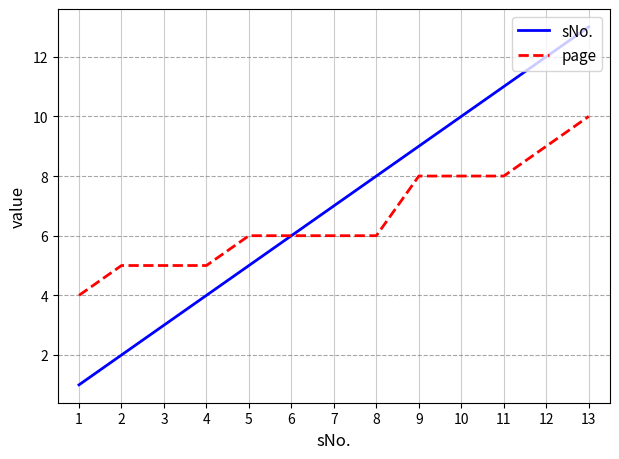

At which label does sNo. reach its minimum?

1